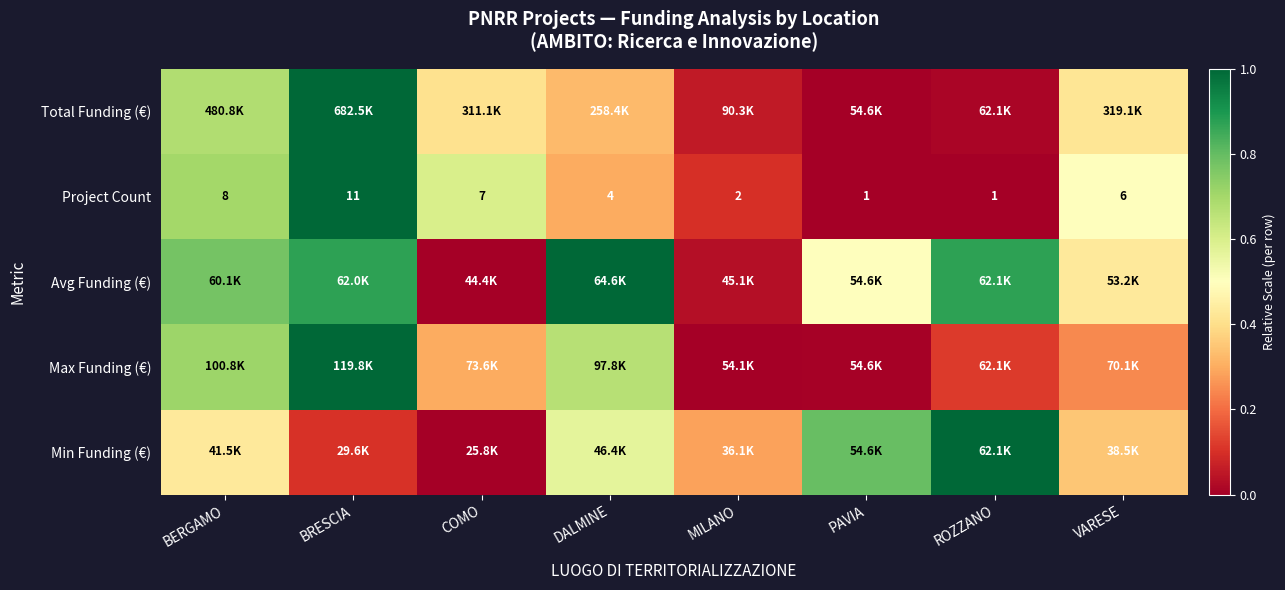

At which label does Project Count first exceed 6?

BERGAMO